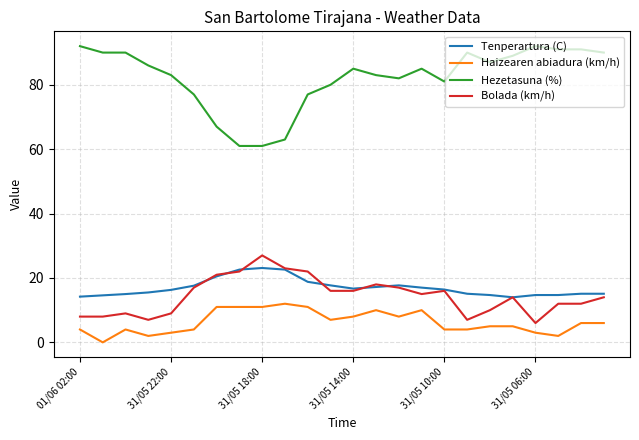

List the series in order of their peak value, lowest first.

Haizearen abiadura (km/h), Tenperartura (C), Bolada (km/h), Hezetasuna (%)